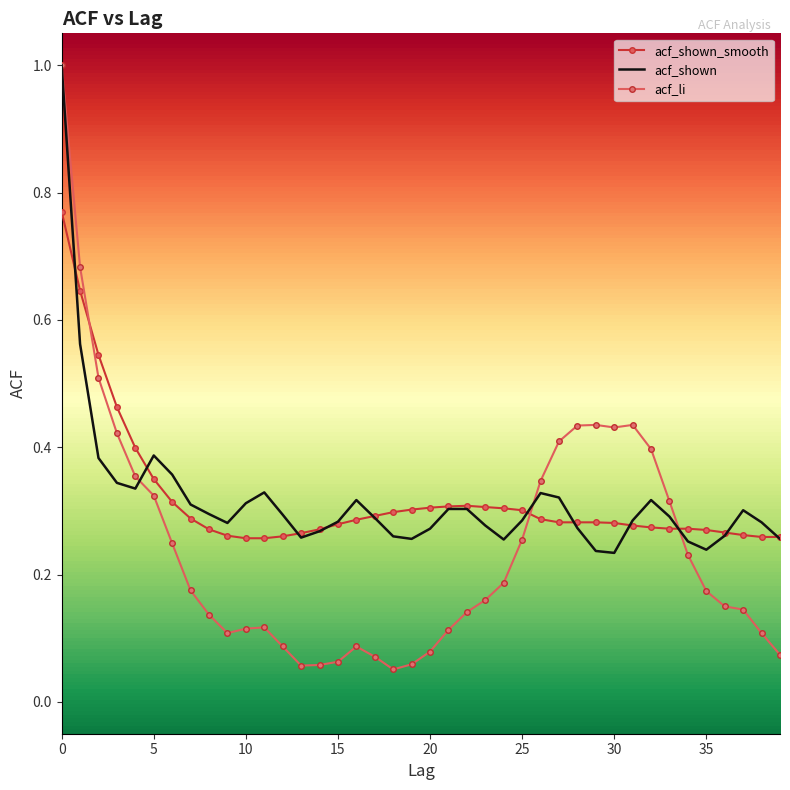

At which category does acf_shown reach its first local peak?

5